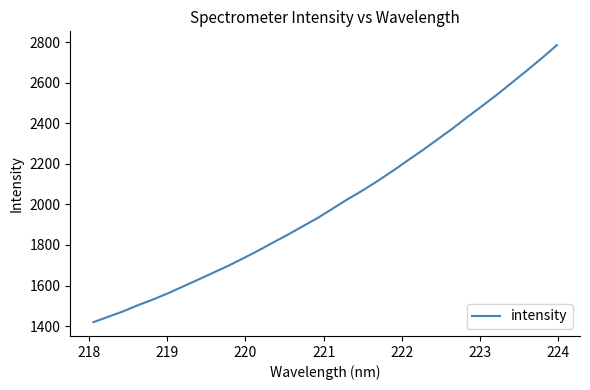

How many values are below 1979?

16